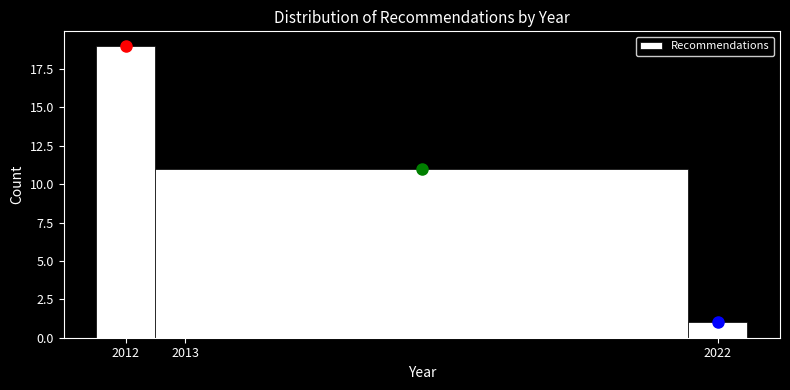

Over which range of the x-axis is the bar tallest?

2011.5 to 2012.5